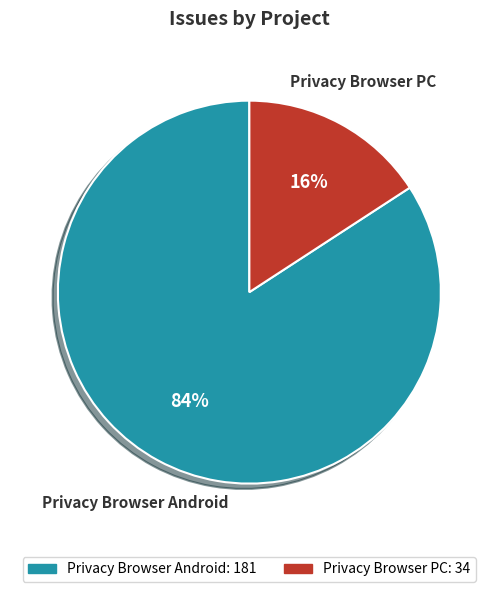

To the nearest percent, what percentage of the pie is Privacy Browser PC?

16%